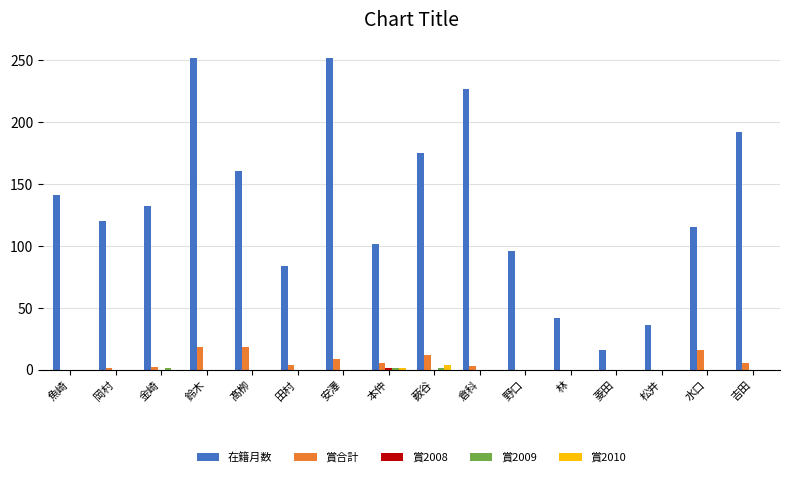

Which series has the largest total across all categories?

在籍月数